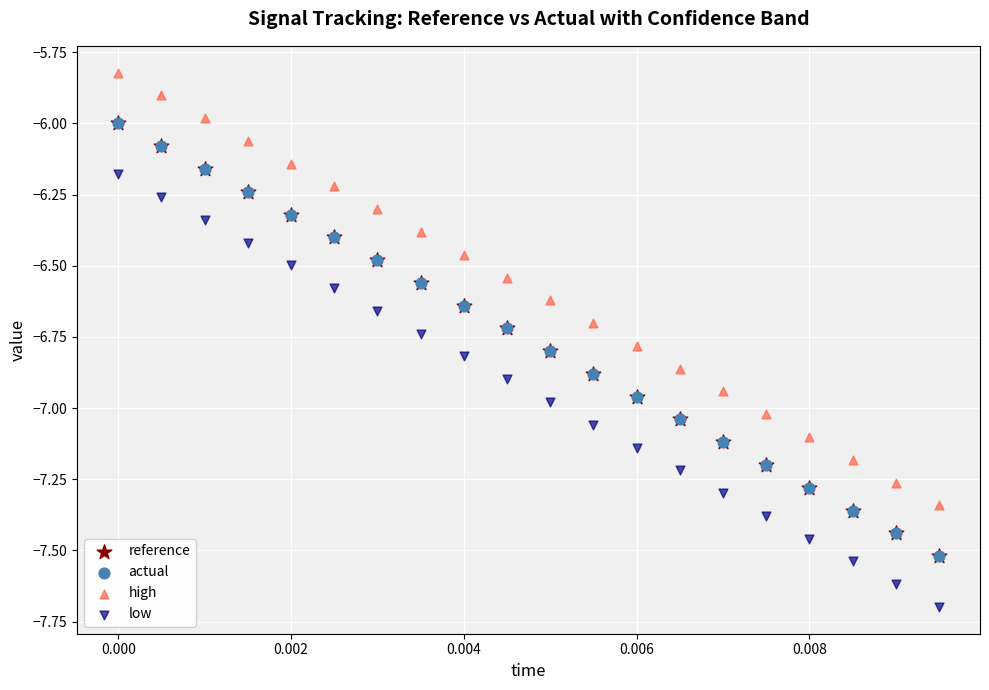

Which series has the largest Y range (max minus min)?

high